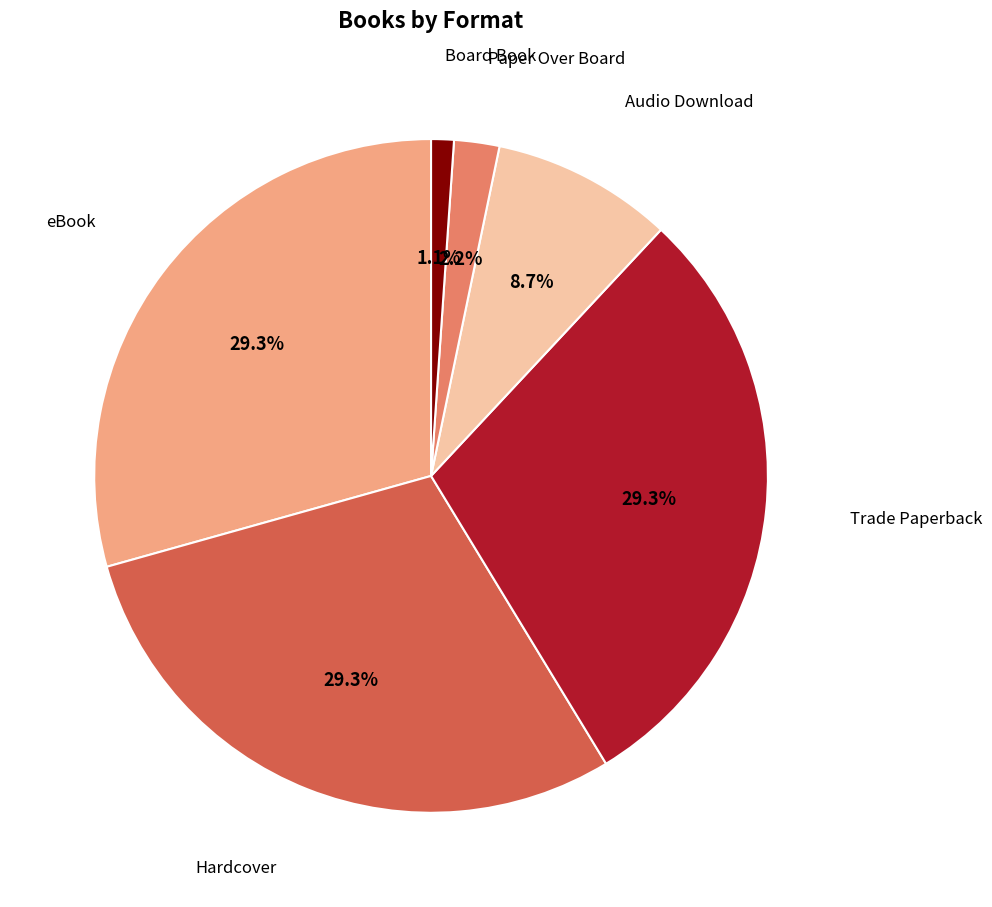

Does any single category account for the majority?

No